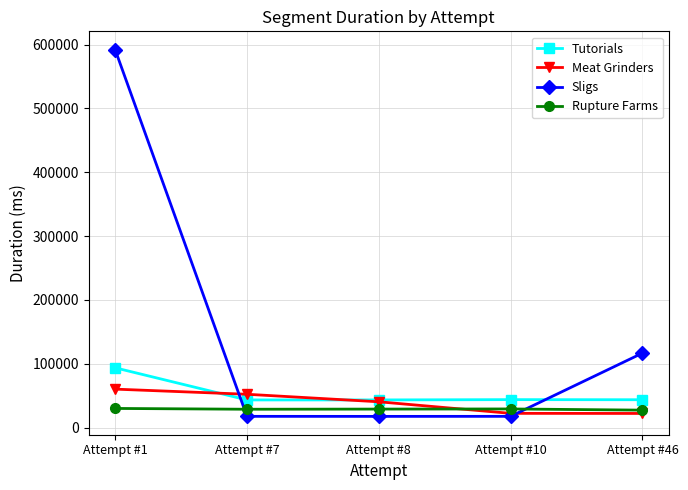

How many values in the Tutorials series are below 43707?

2